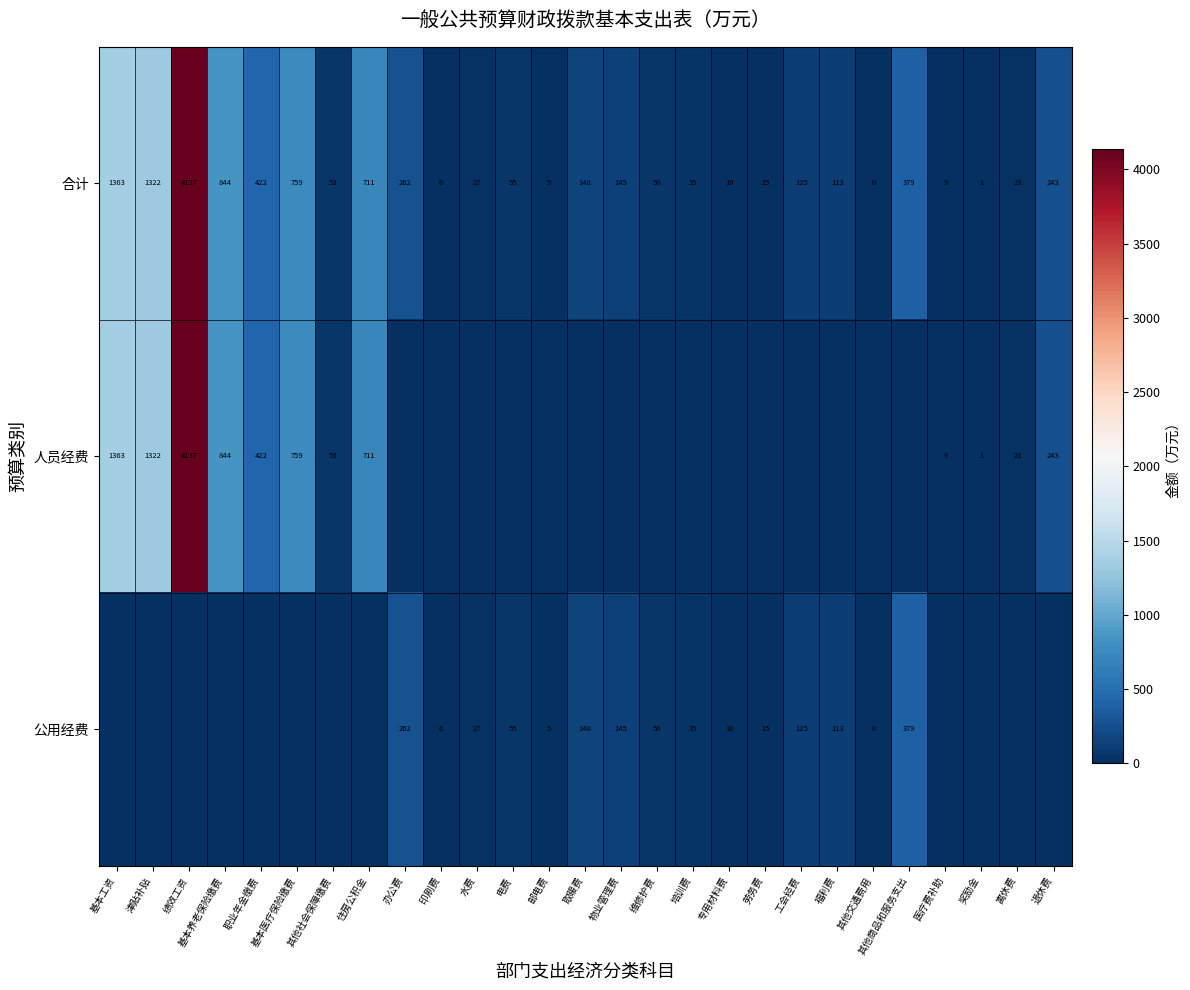

What is the difference between the 合计 values at 津贴补贴 and 其他商品和服务支出?

943